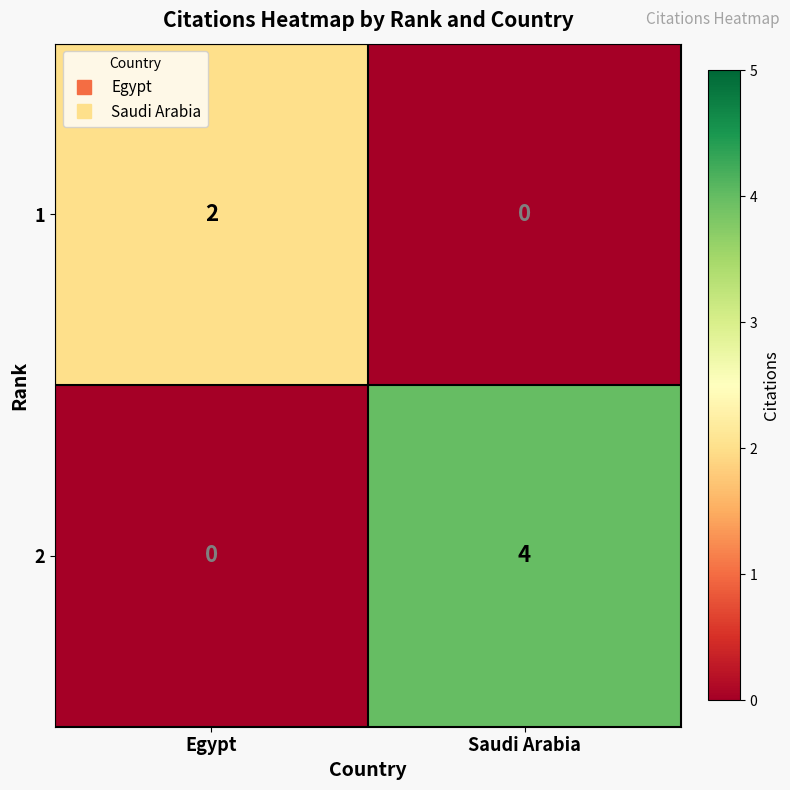

Which series has the widest spread of values?

2